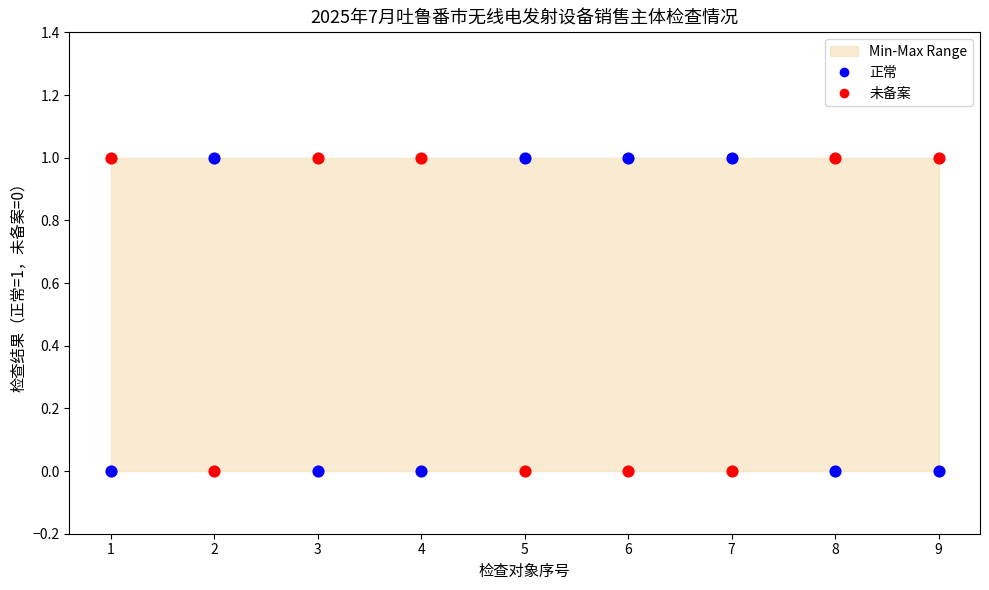

Which series contains the lowest Y value?

正常